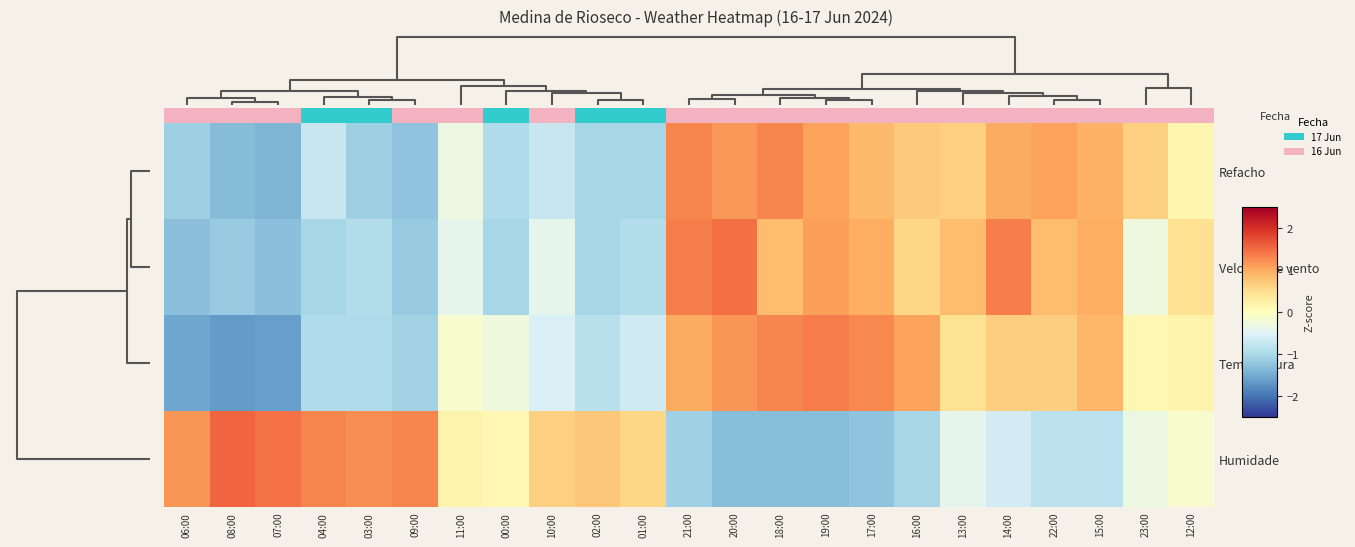

At how many categories does at least one series exceed 0?

23